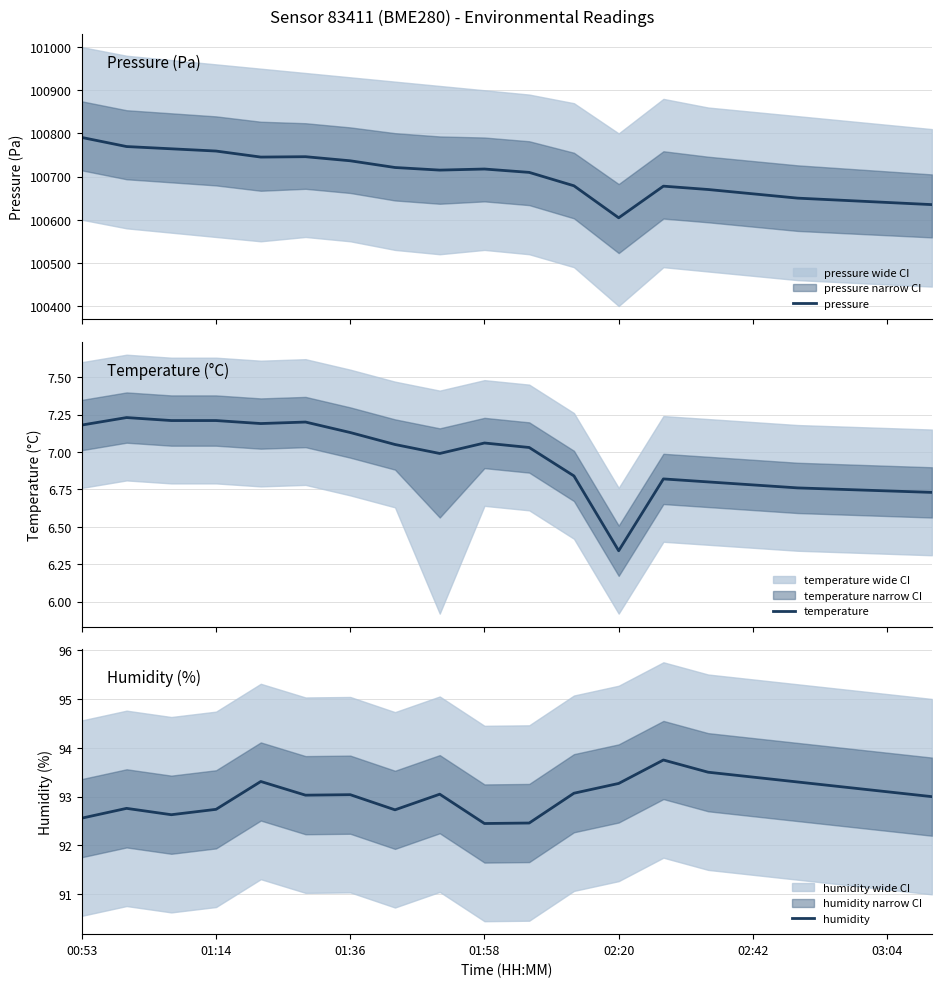

What is the spread (max minus min) of values at 16?

100643.2